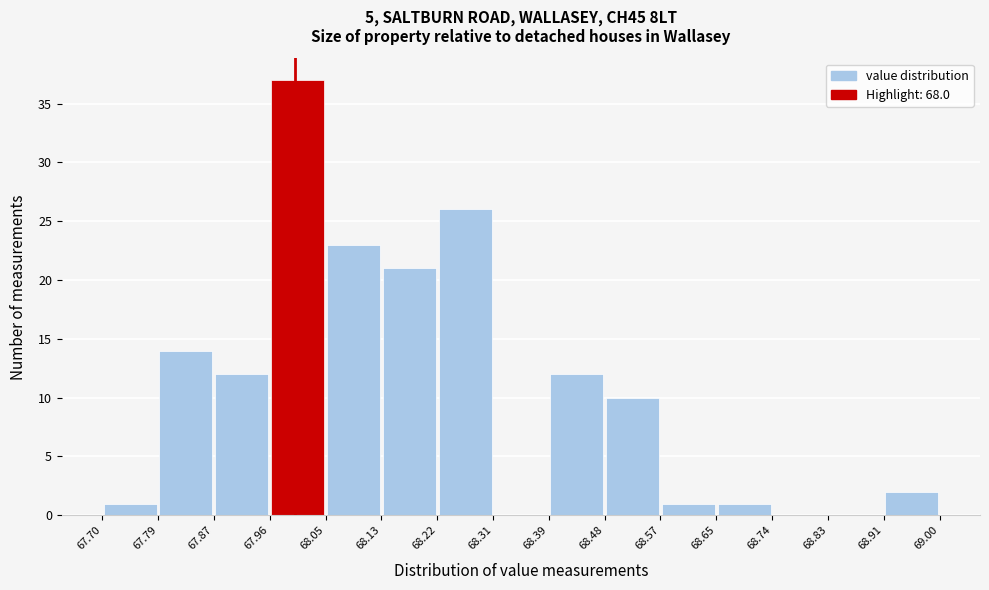

Reading left to right, list every bar in this chart as the range it spans on the x-axis followed by its height. The values are not printed on the chart, so give them approximately, as read against the axis.

67.70 to 67.79: 1
67.79 to 67.87: 14
67.87 to 67.96: 12
67.96 to 68.05: 37
68.05 to 68.13: 23
68.13 to 68.22: 21
68.22 to 68.31: 26
68.31 to 68.39: 0
68.39 to 68.48: 12
68.48 to 68.57: 10
68.57 to 68.65: 1
68.65 to 68.74: 1
68.74 to 68.83: 0
68.83 to 68.91: 0
68.91 to 69.00: 2